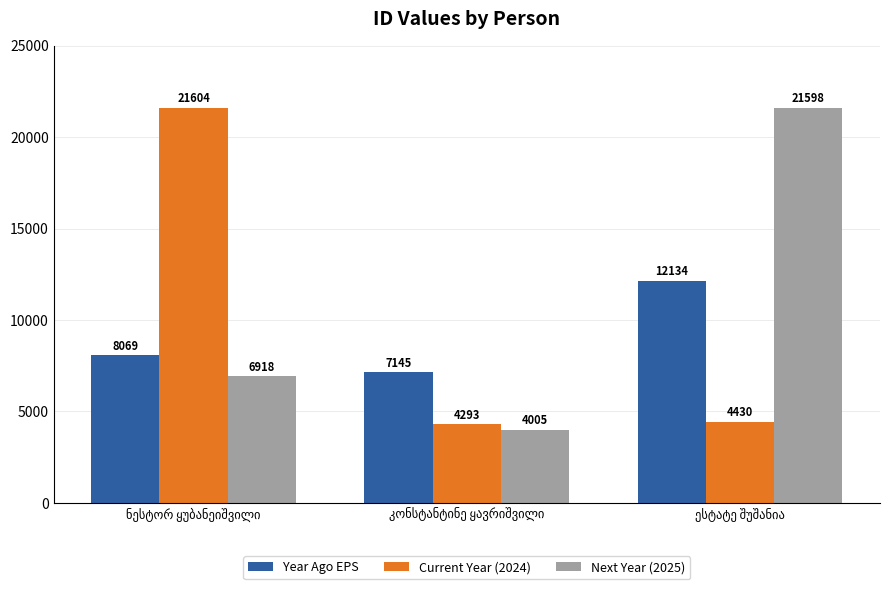

At how many categories does at least one series exceed 19323?

2